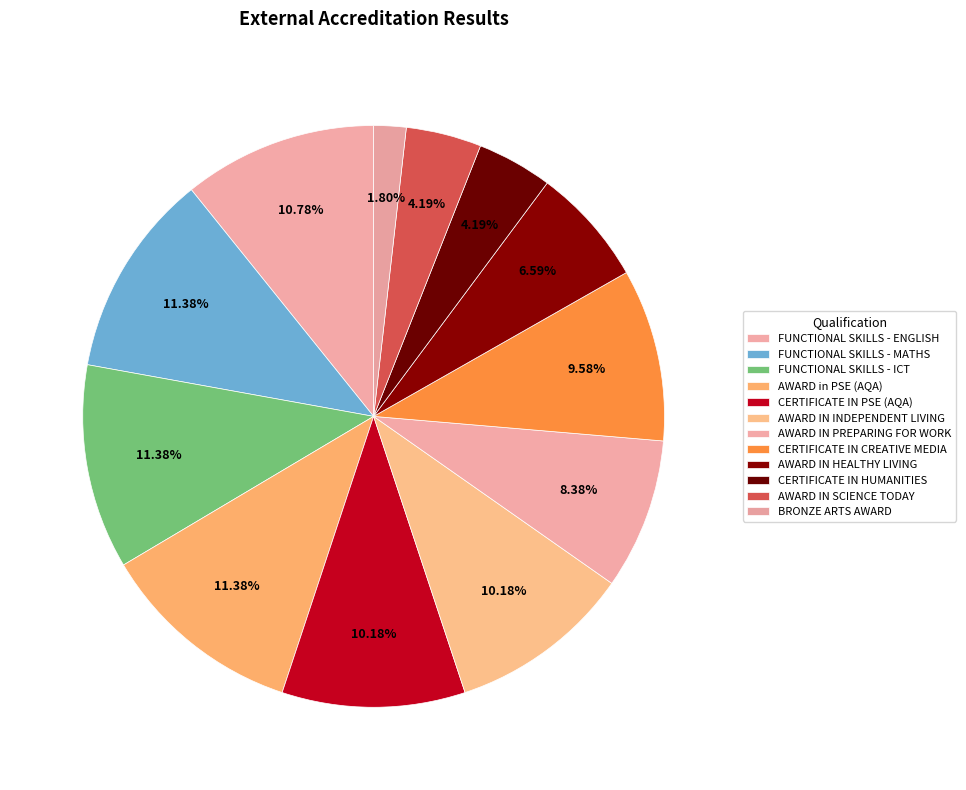

Does FUNCTIONAL SKILLS - ENGLISH represent more than half of the total?

No